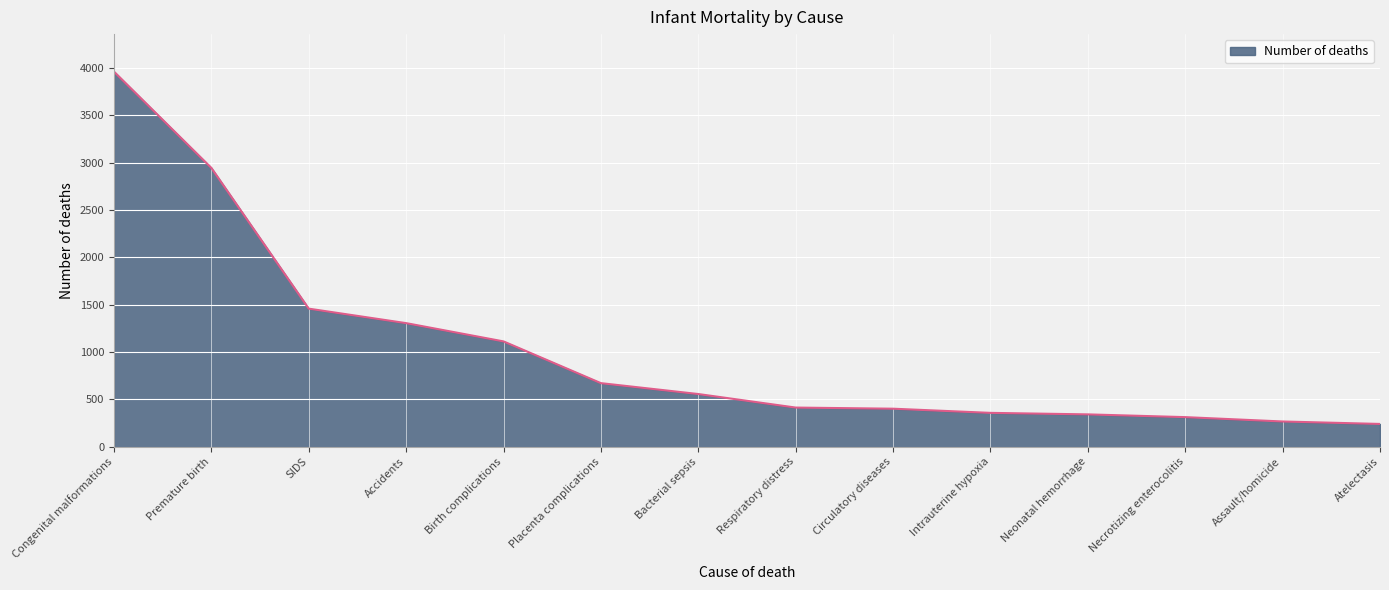

What is the difference between the maximum and minimum values?

3722